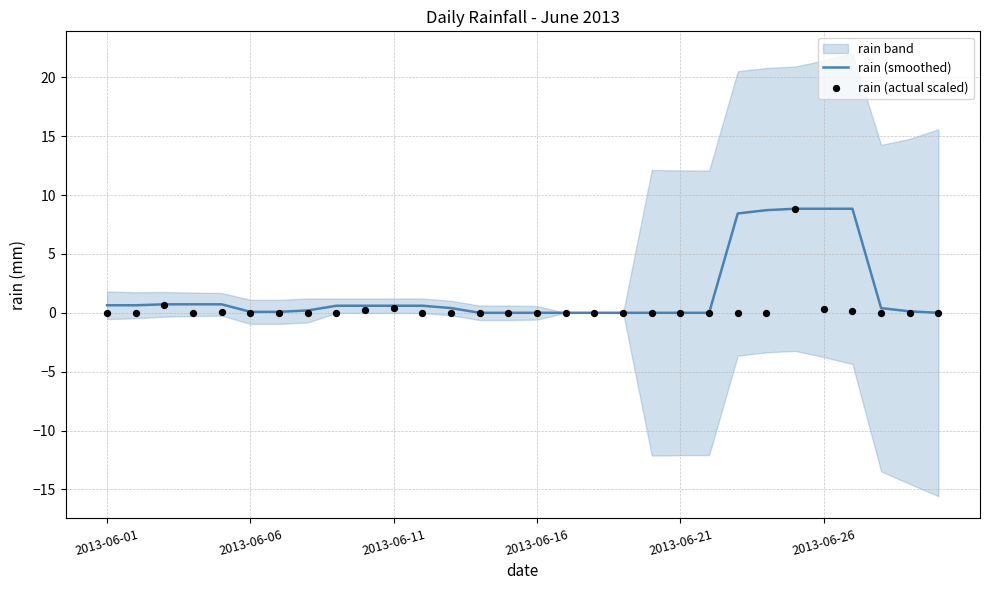

At which category is the sum across all series the highest?

24